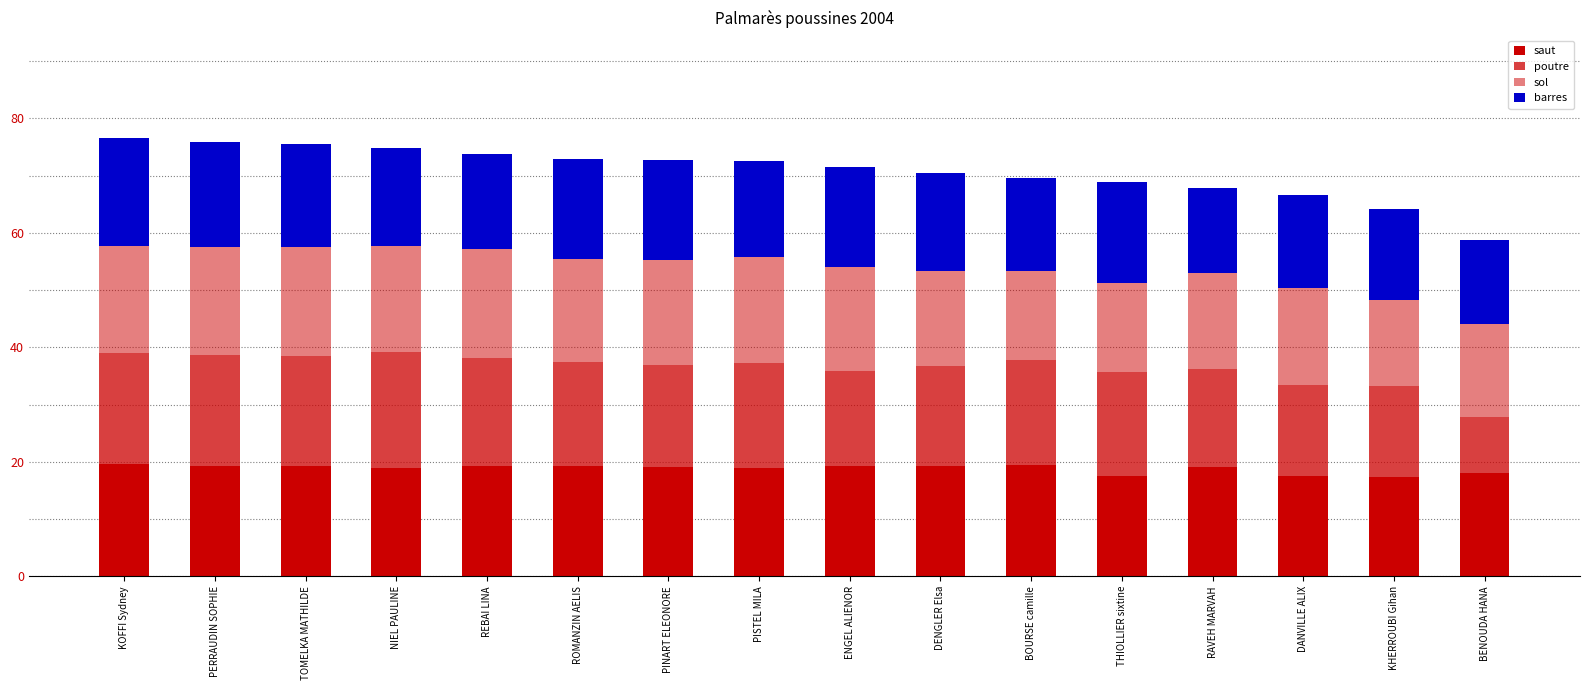

What is the difference between the saut values at PISTEL MILA and TOMELKA MATHILDE?

0.3